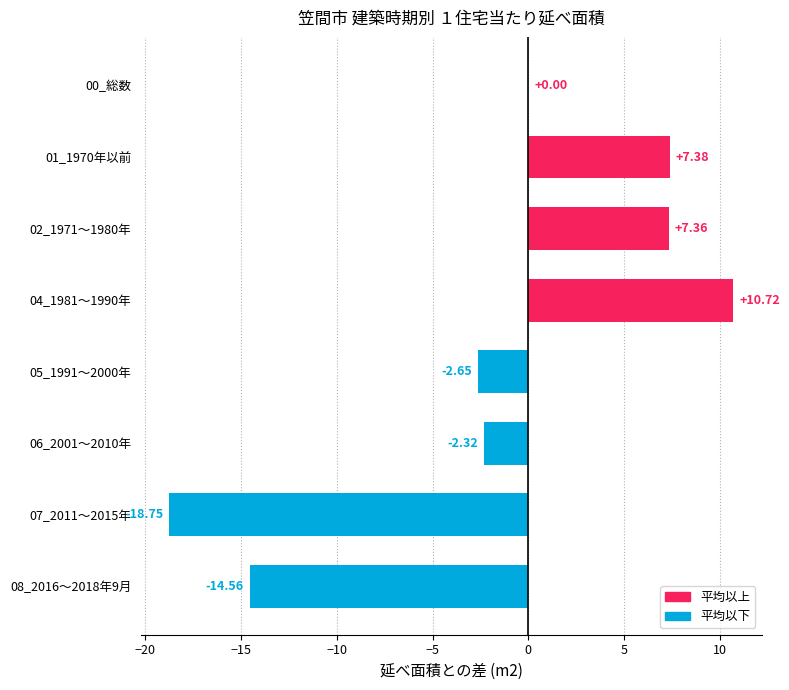

Which has a higher value, 07_2011～2015年 or 06_2001～2010年?

06_2001～2010年